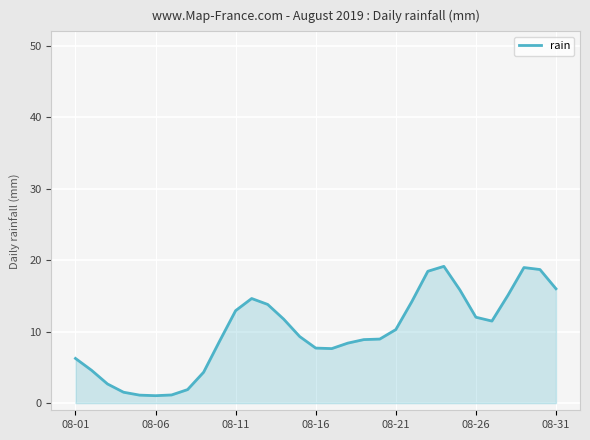

What is the maximum value shown in the chart?

19.1